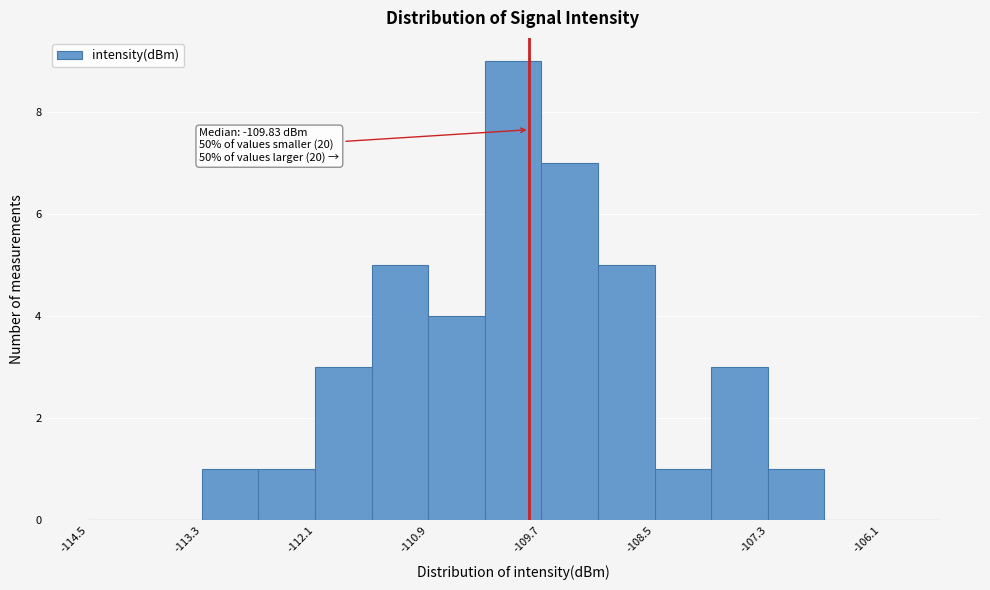

Around what value on the x-axis is the tallest bar? Give the approximate position of its centre, as read against the axis.

-110.0